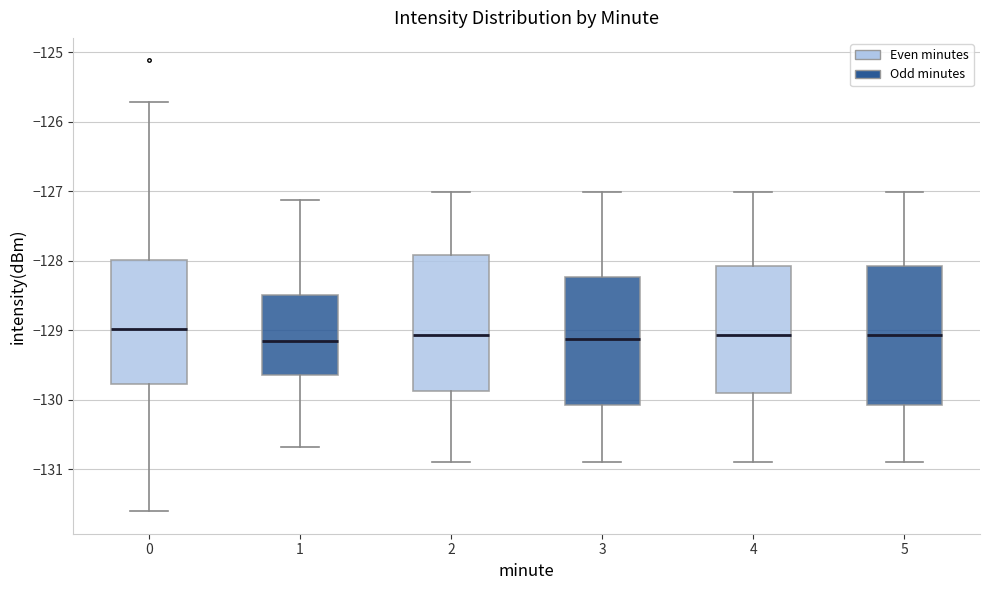

Reading left to right, transcribe this box plot: for each box, give where its median line is, the range the box spans, and where its two whiskers end, as read against the y-axis. The values are not printed on the chart, so give them approximately, as read against the axis.

0: median -129.0, box -129.8 to -128.0, whiskers -131.6 to -125.7
1: median -129.2, box -129.6 to -128.5, whiskers -130.7 to -127.1
2: median -129.1, box -129.9 to -127.9, whiskers -130.9 to -127.0
3: median -129.1, box -130.1 to -128.2, whiskers -130.9 to -127.0
4: median -129.1, box -129.9 to -128.1, whiskers -130.9 to -127.0
5: median -129.1, box -130.1 to -128.1, whiskers -130.9 to -127.0